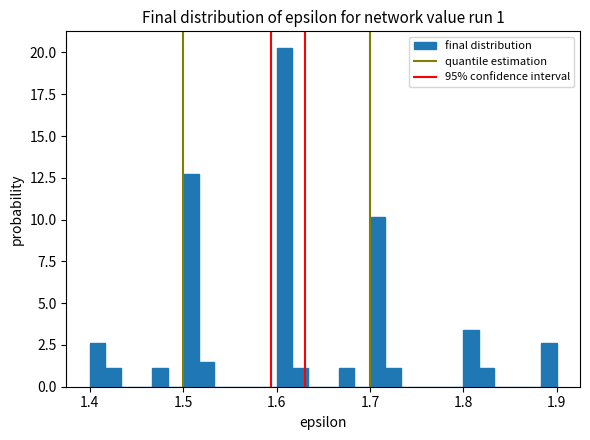

Around what value on the x-axis is the tallest bar? Give the approximate position of its centre, as read against the axis.

1.61